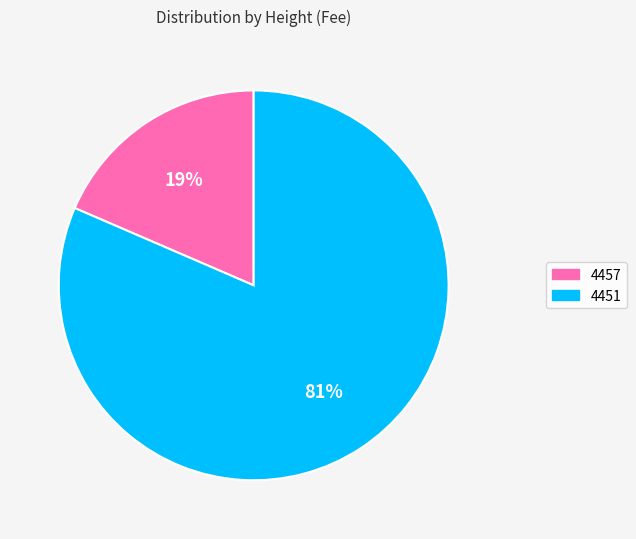

How many segments does this pie chart have?

2